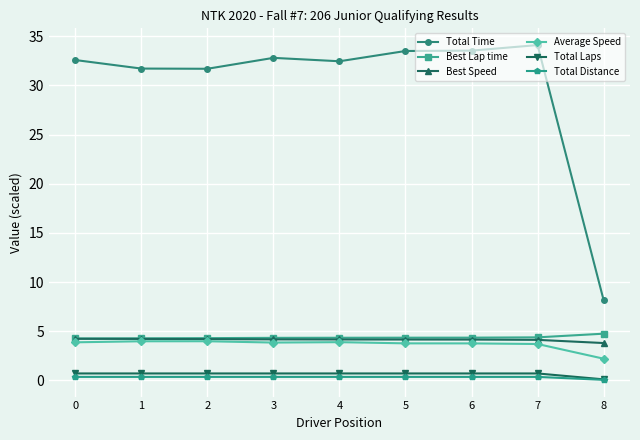

Is it true that Best Speed equals 5.3 at 8?

False